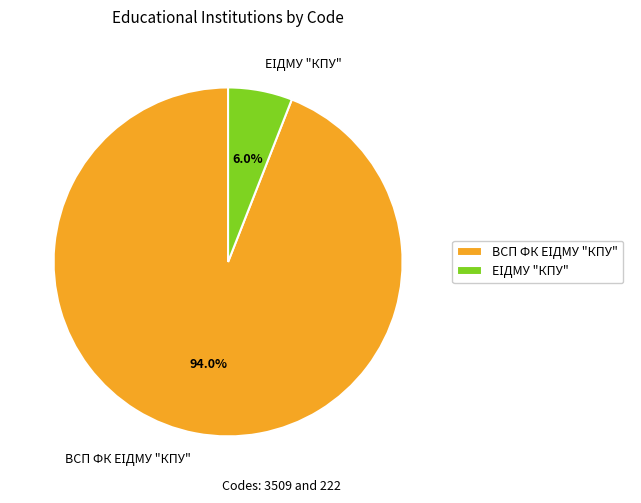

How many segments does this pie chart have?

2